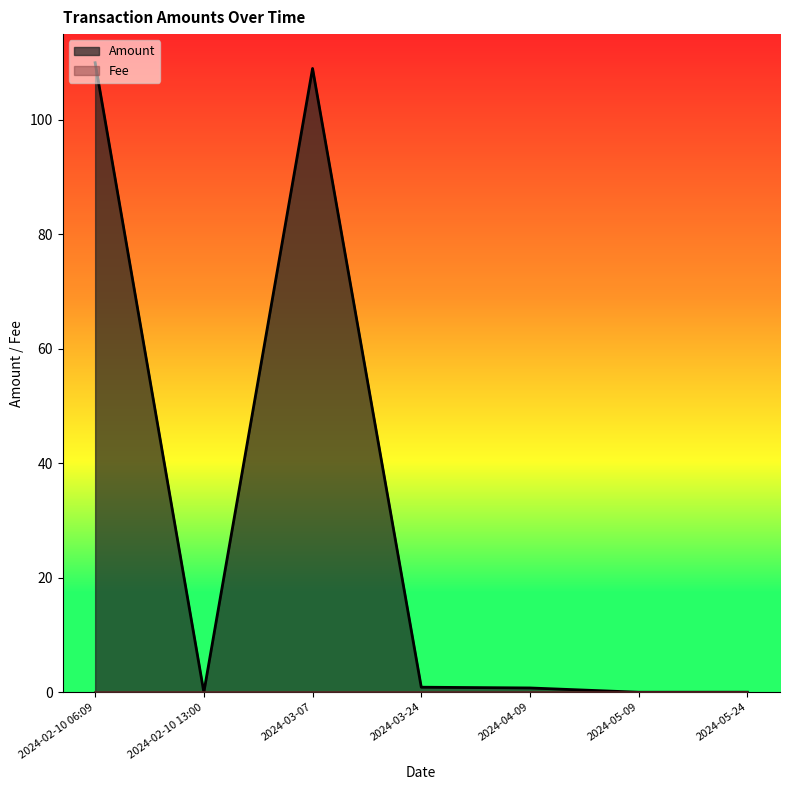

Is it true that Amount equals 28.0 at 2024-02-10 06:09?

False